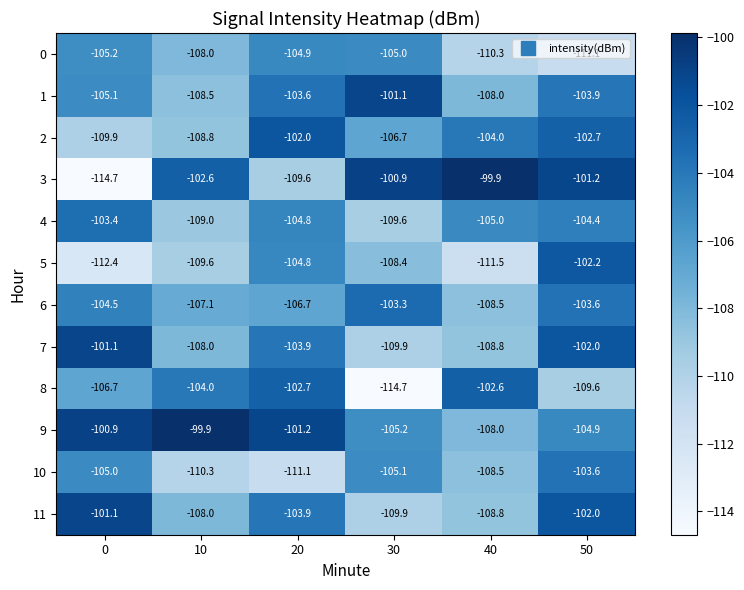

At which category is the sum across all series the highest?

50